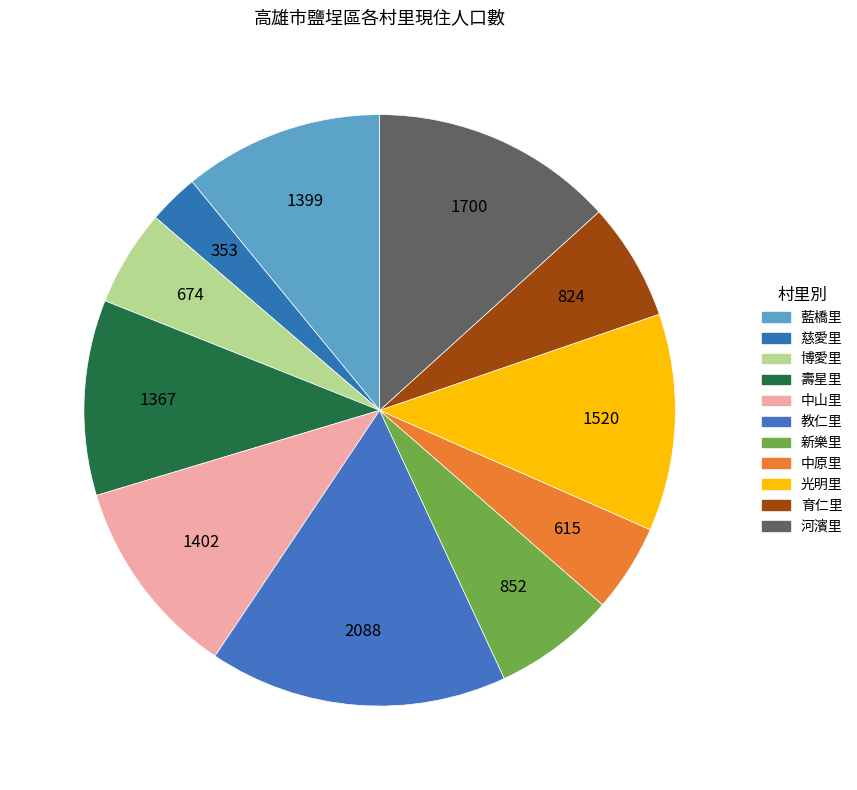

Count the number of slices in the pie.

11